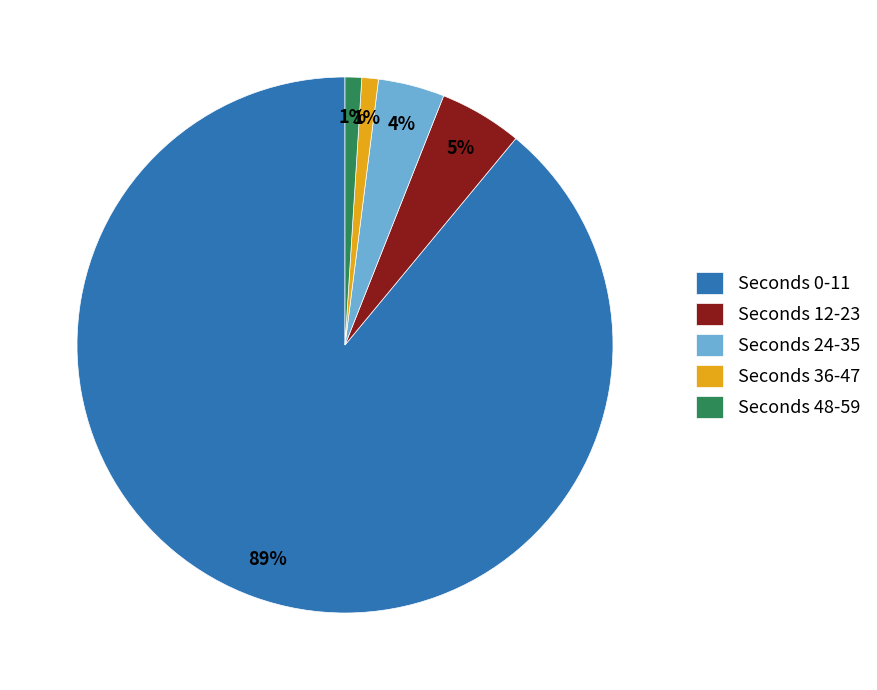

How many segments does this pie chart have?

5